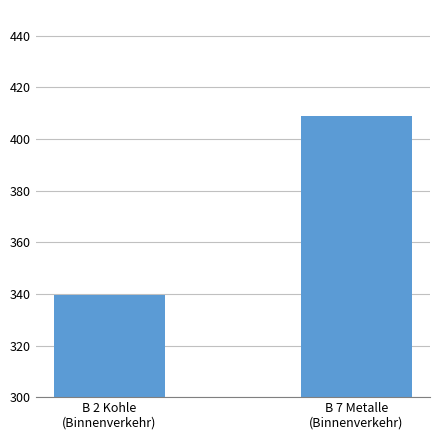

What is the value of the 1st bar from the left?

339.8